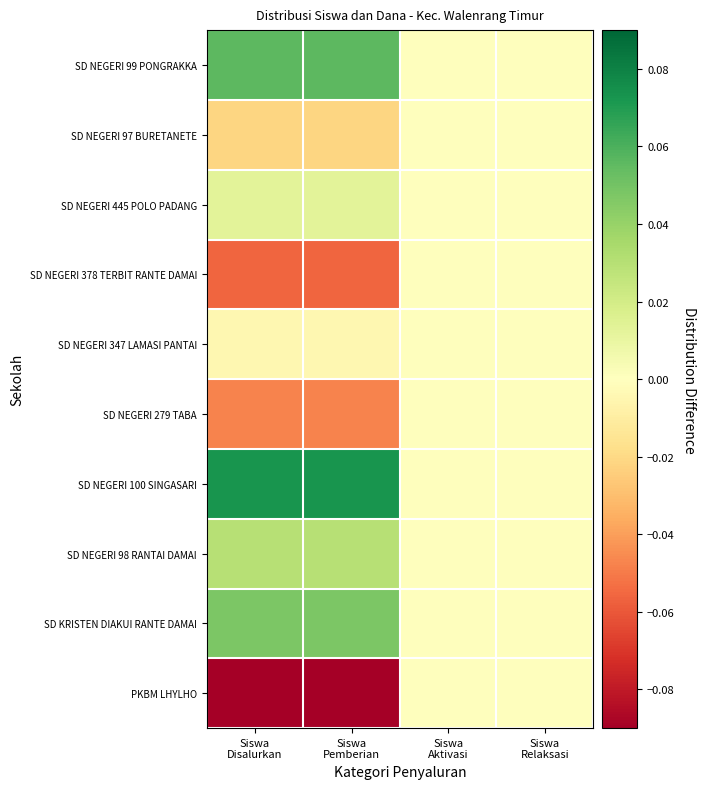

Reading left to right, list all the values displayed in this chart.

PKBM LHYLHO: Siswa
Disalurkan=-0.1	Siswa
Pemberian=-0.1	Siswa
Aktivasi=0.0	Siswa
Relaksasi=0.0
SD KRISTEN DIAKUI RANTE DAMAI: Siswa
Disalurkan=0.0	Siswa
Pemberian=0.0	Siswa
Aktivasi=0.0	Siswa
Relaksasi=0.0
SD NEGERI 98 RANTAI DAMAI: Siswa
Disalurkan=0.0	Siswa
Pemberian=0.0	Siswa
Aktivasi=0.0	Siswa
Relaksasi=0.0
SD NEGERI 100 SINGASARI: Siswa
Disalurkan=0.1	Siswa
Pemberian=0.1	Siswa
Aktivasi=0.0	Siswa
Relaksasi=0.0
SD NEGERI 279 TABA: Siswa
Disalurkan=-0.0	Siswa
Pemberian=-0.0	Siswa
Aktivasi=0.0	Siswa
Relaksasi=0.0
SD NEGERI 347 LAMASI PANTAI: Siswa
Disalurkan=-0.0	Siswa
Pemberian=-0.0	Siswa
Aktivasi=0.0	Siswa
Relaksasi=0.0
SD NEGERI 378 TERBIT RANTE DAMAI: Siswa
Disalurkan=-0.1	Siswa
Pemberian=-0.1	Siswa
Aktivasi=0.0	Siswa
Relaksasi=0.0
SD NEGERI 445 POLO PADANG: Siswa
Disalurkan=0.0	Siswa
Pemberian=0.0	Siswa
Aktivasi=0.0	Siswa
Relaksasi=0.0
SD NEGERI 97 BURETANETE: Siswa
Disalurkan=-0.0	Siswa
Pemberian=-0.0	Siswa
Aktivasi=0.0	Siswa
Relaksasi=0.0
SD NEGERI 99 PONGRAKKA: Siswa
Disalurkan=0.1	Siswa
Pemberian=0.1	Siswa
Aktivasi=0.0	Siswa
Relaksasi=0.0